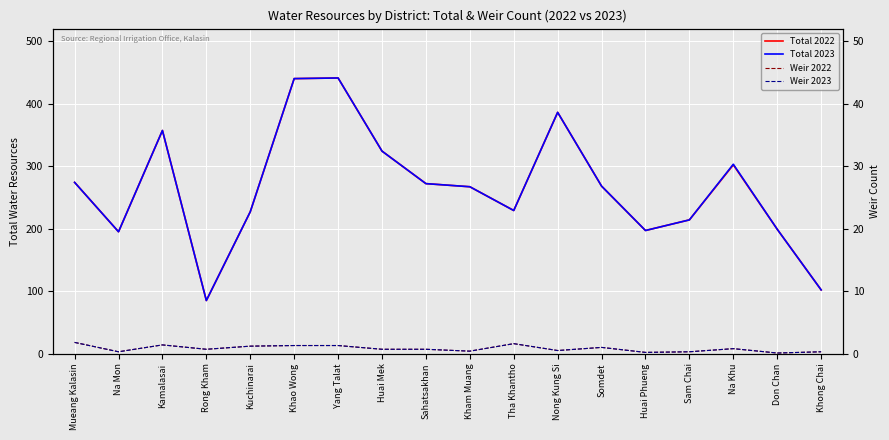

What value does the Weir 2022 series have at Sam Chai, to the nearest 5?

5